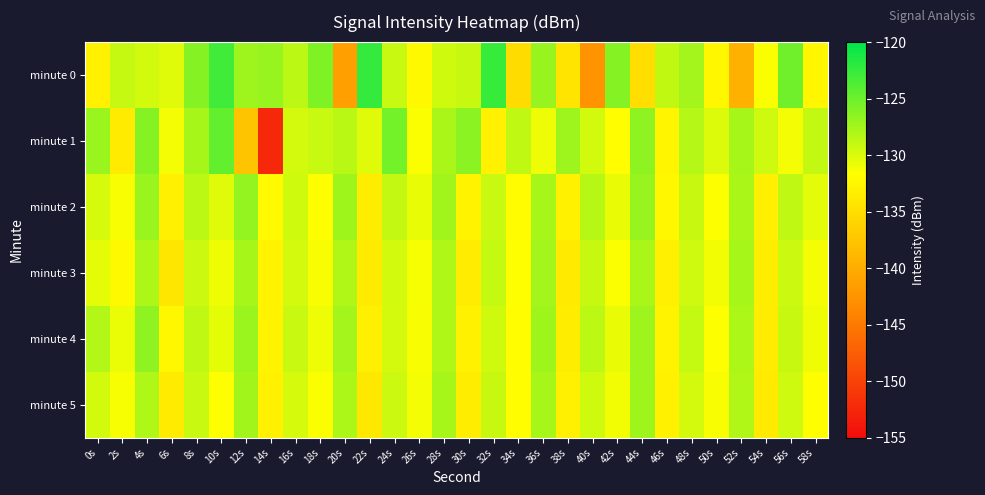

Which category has the highest value across all series?

22s